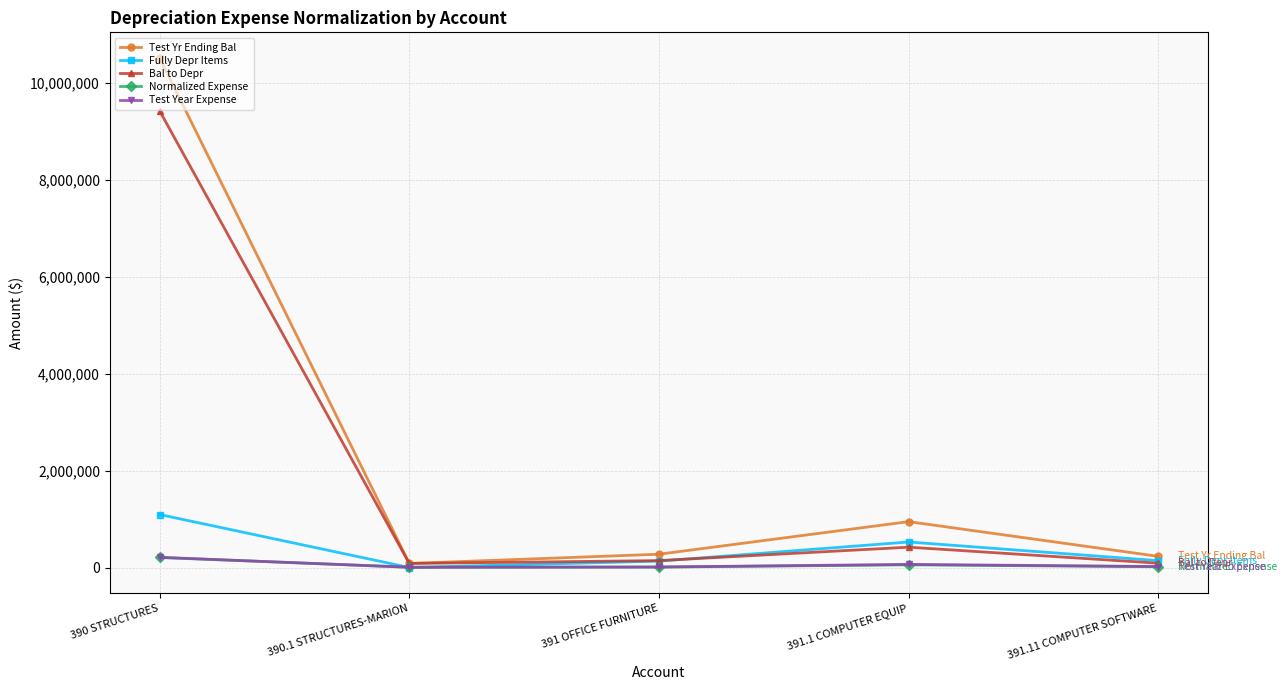

At which category is the sum across all series the highest?

390 STRUCTURES